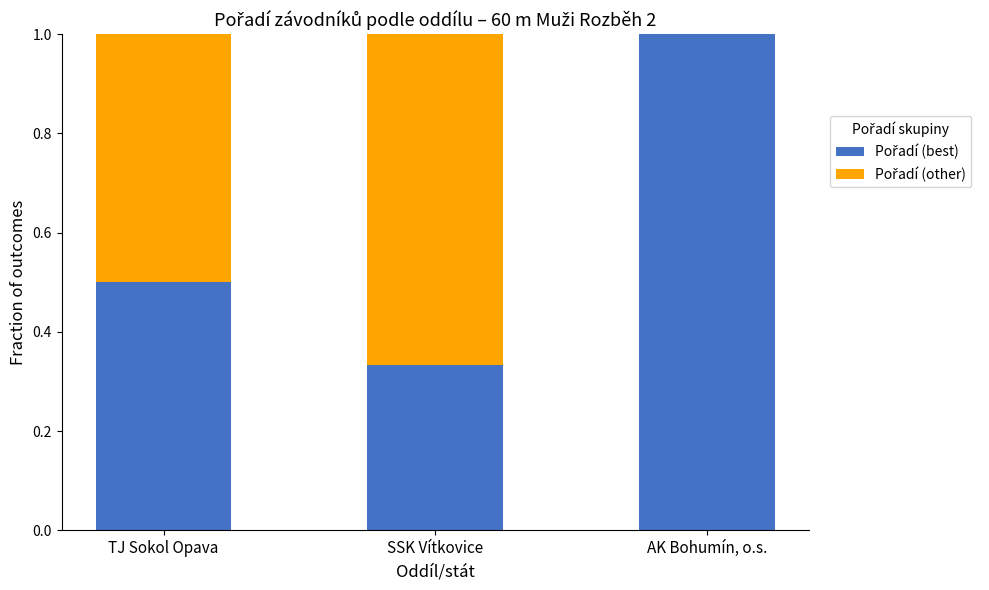

What is the total value across all series at AK Bohumín, o.s.?

1.0